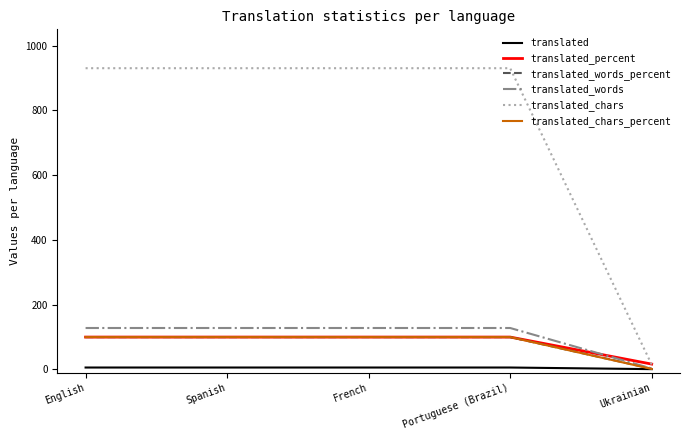

Does the chart have visible grid lines?

No